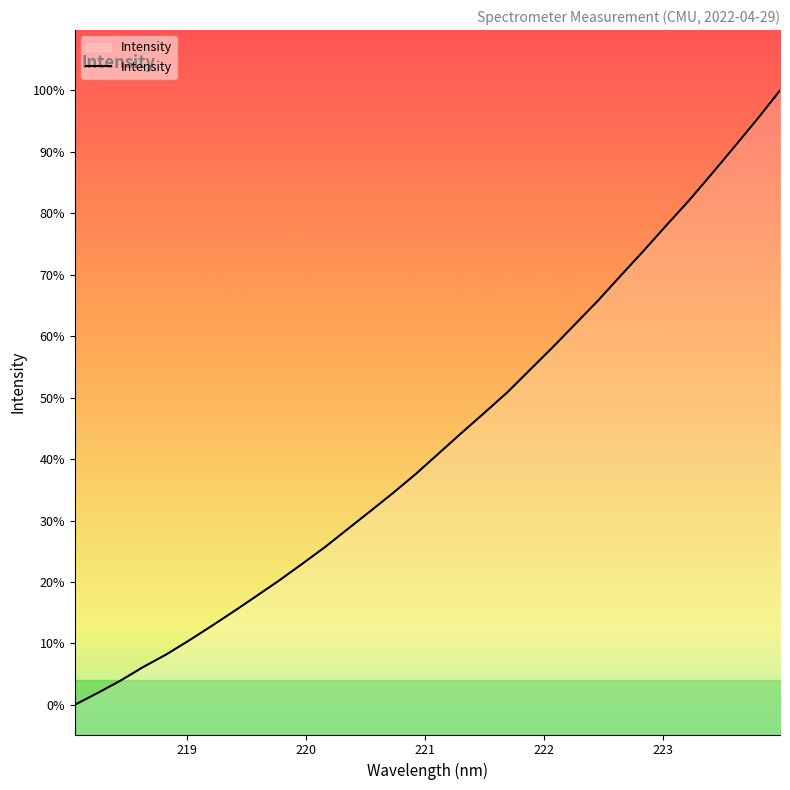

Does the chart display data point markers on the line(s)?

No